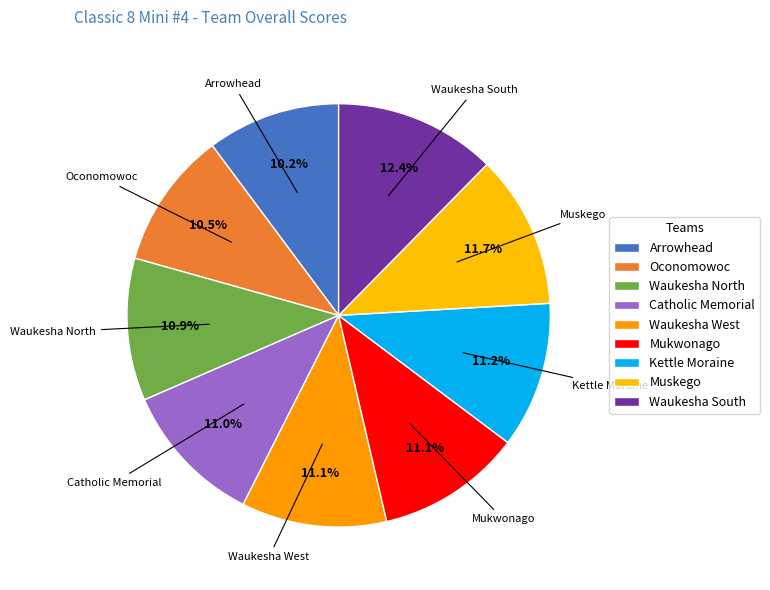

What is the ratio of the value at Waukesha North to the value at Mukwonago?

1.0